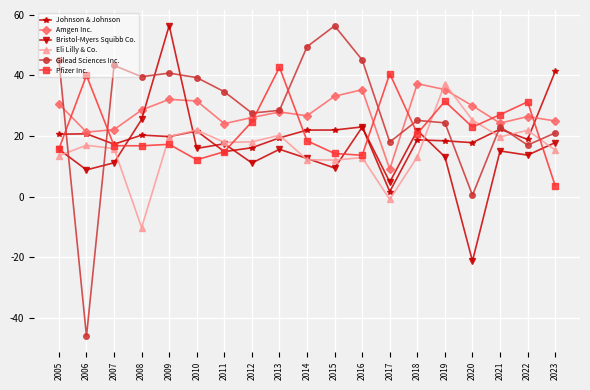

What are all the series names shown in the legend?

Johnson & Johnson, Amgen Inc., Bristol-Myers Squibb Co., Eli Lilly & Co., Gilead Sciences Inc., Pfizer Inc.